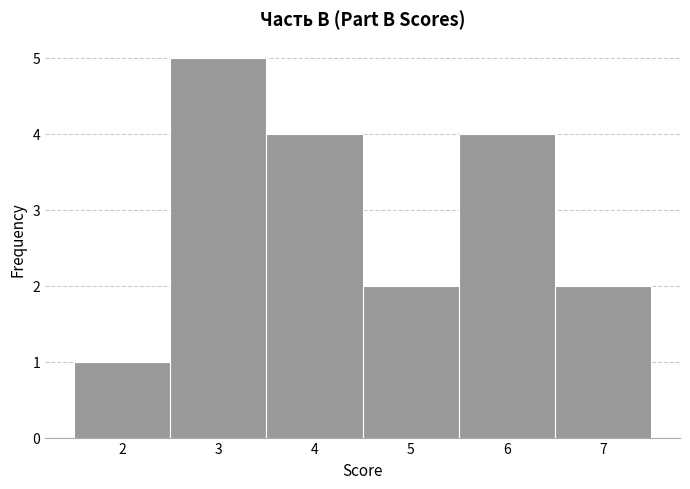

Reading right to left, transcribe all the data shown in this chart.

2	4	2	4	5	1